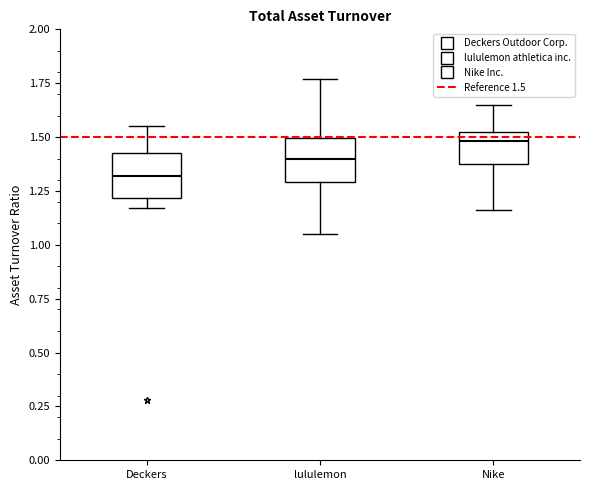

Reading left to right, read every box against the y-axis: the position of its median line, the range the box covers, and the ends of its whiskers. The values are not printed on the chart, so give them approximately, as read against the axis.

Deckers: median 1.30, box 1.20 to 1.45, whiskers 1.15 to 1.55
lululemon: median 1.40, box 1.30 to 1.50, whiskers 1.05 to 1.75
Nike: median 1.50, box 1.40 to 1.55, whiskers 1.15 to 1.65